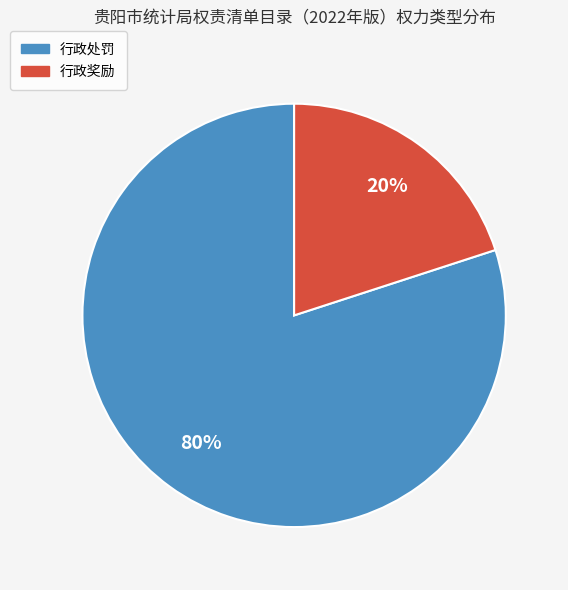

Count the number of slices in the pie.

2